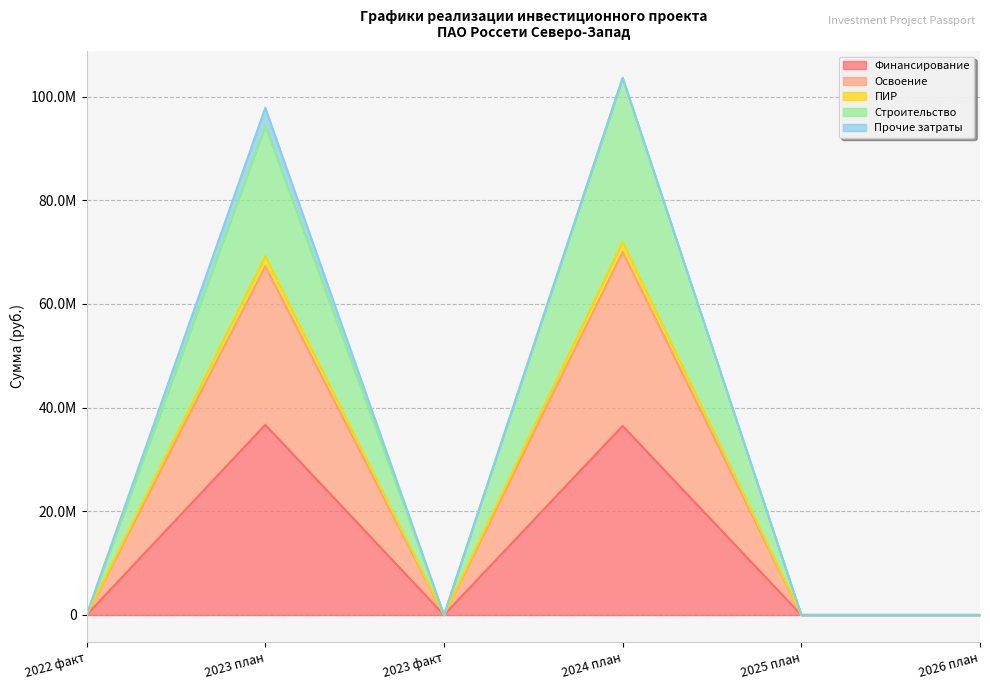

What are all the series names shown in the legend?

Финансирование, Освоение, ПИР, Строительство, Прочие затраты